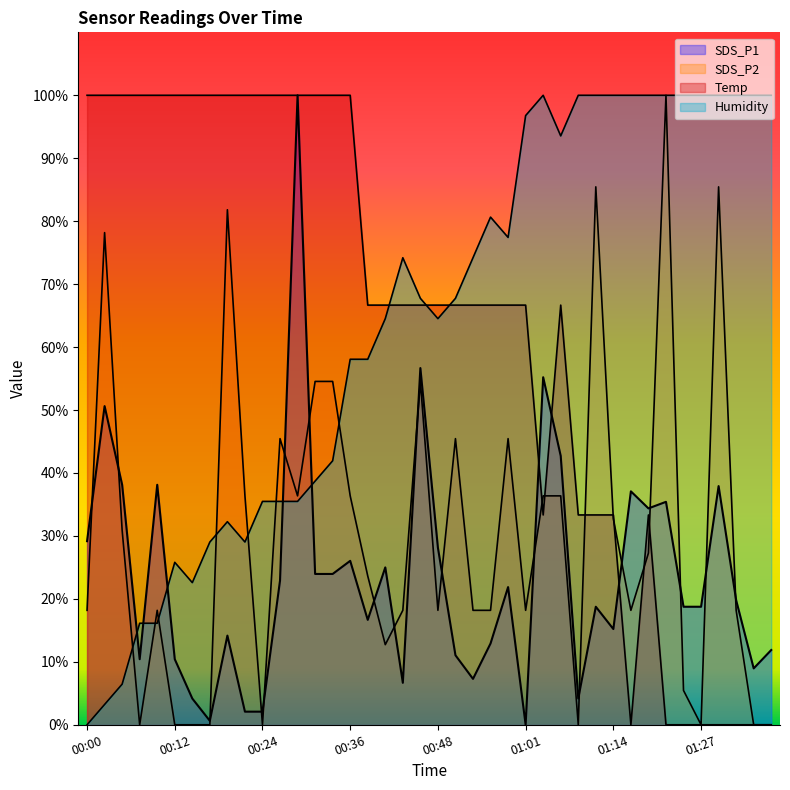

What is the difference between the highest and lowest values at 00:00?

100.0